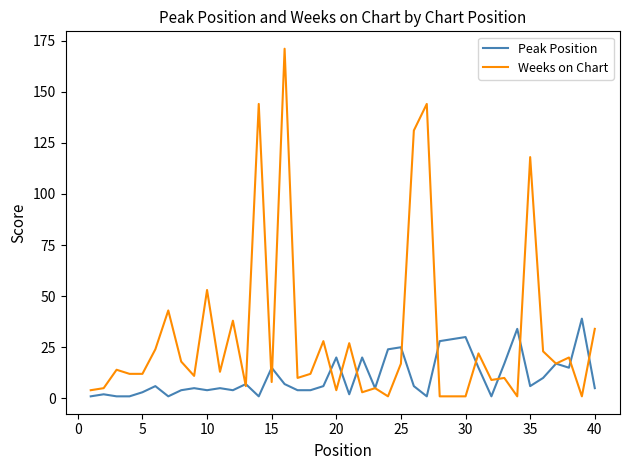

Which series has the largest range (max minus min)?

Weeks on Chart